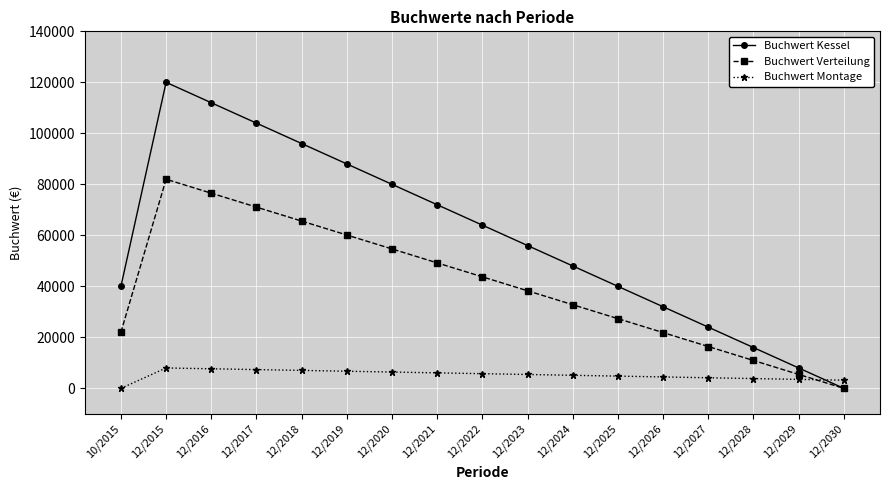

Rank the series by their average value, from lowest to highest.

Buchwert Montage, Buchwert Verteilung, Buchwert Kessel